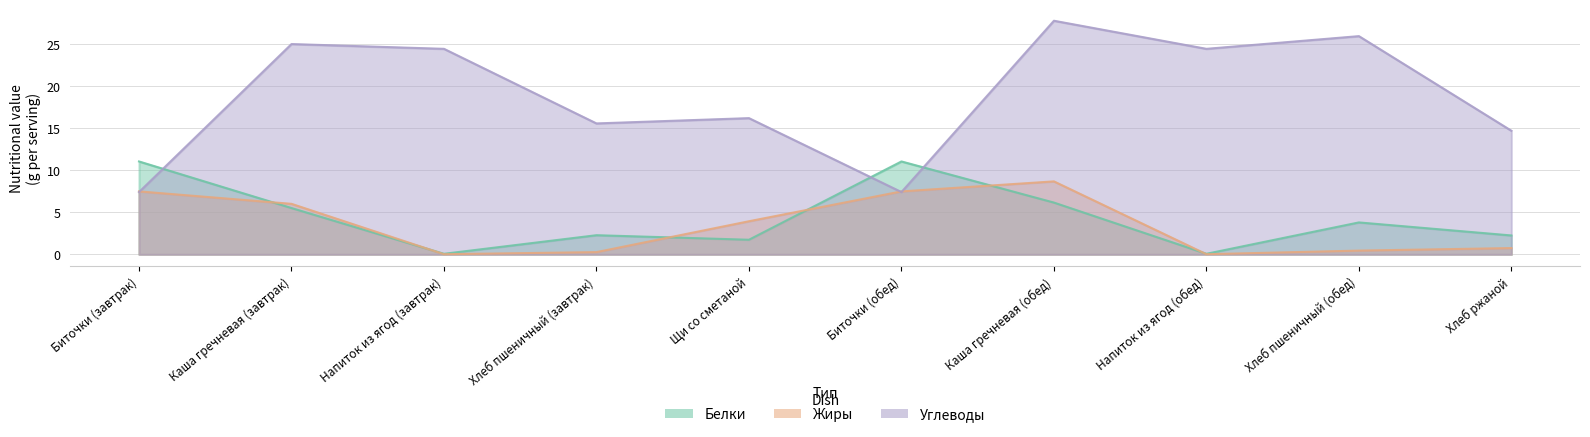

Is the value of Белки at Щи со сметаной greater than the value of Углеводы at Хлеб пшеничный (обед)?

No